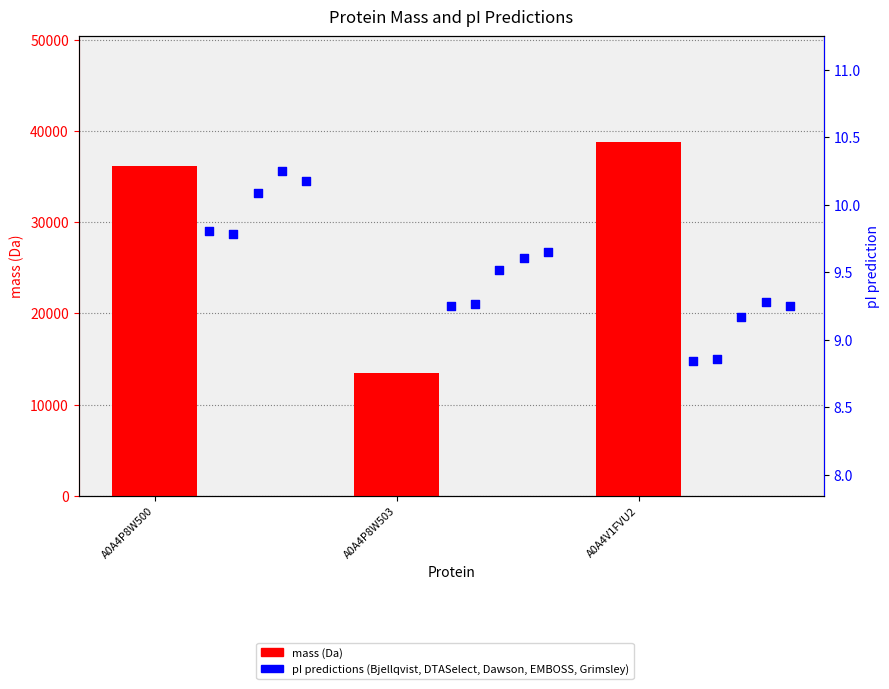

At how many categories does at least one series exceed 22752?

2